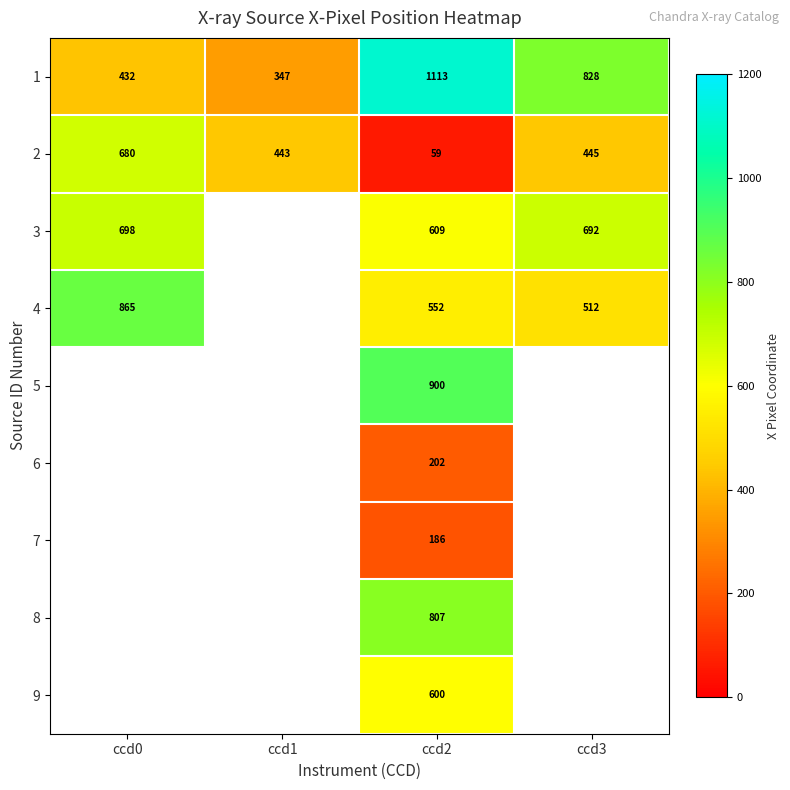

Which series changed the most between ccd1 and ccd3?

1